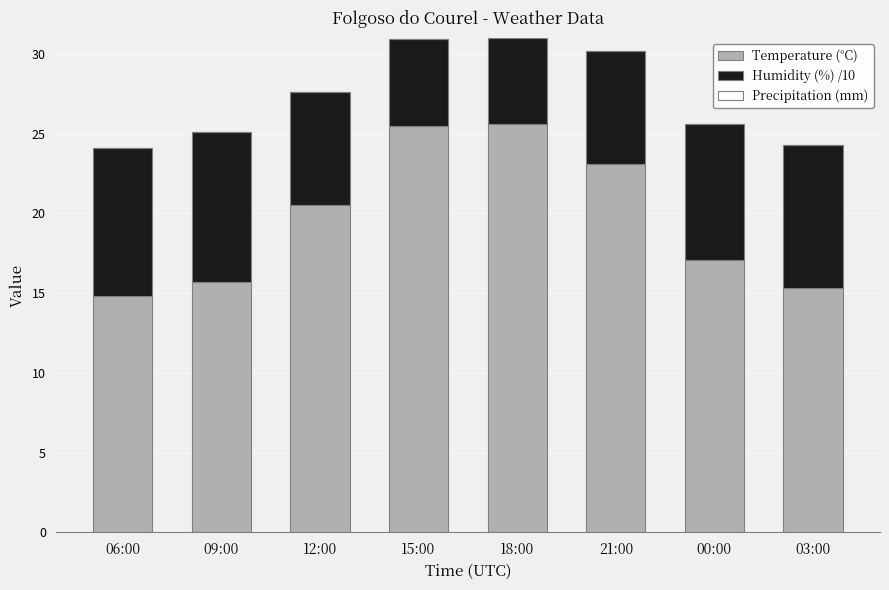

What is the total value across all series at 18:00?

31.0